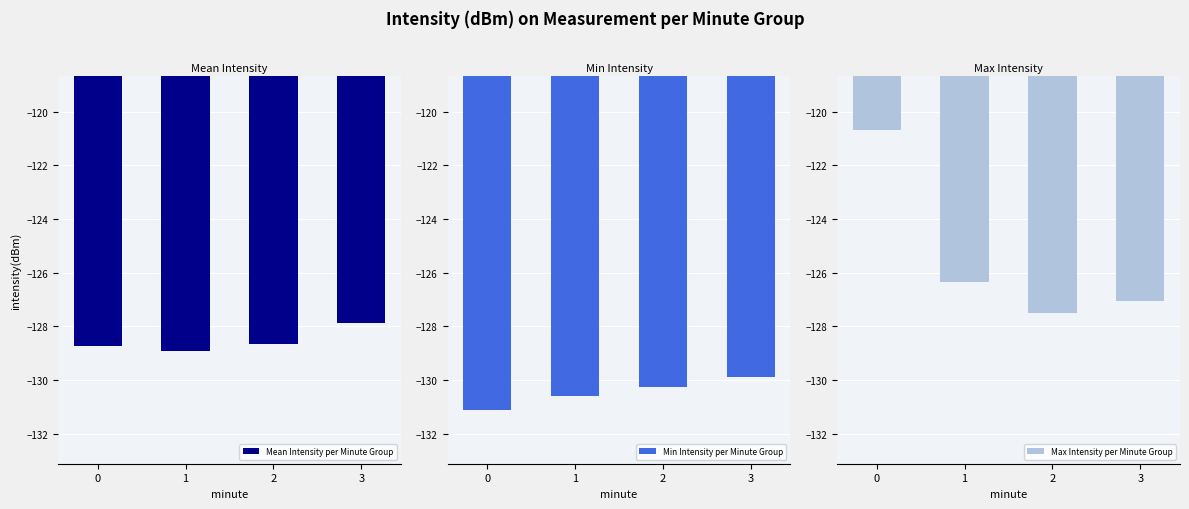

How many bars are there in total?

12